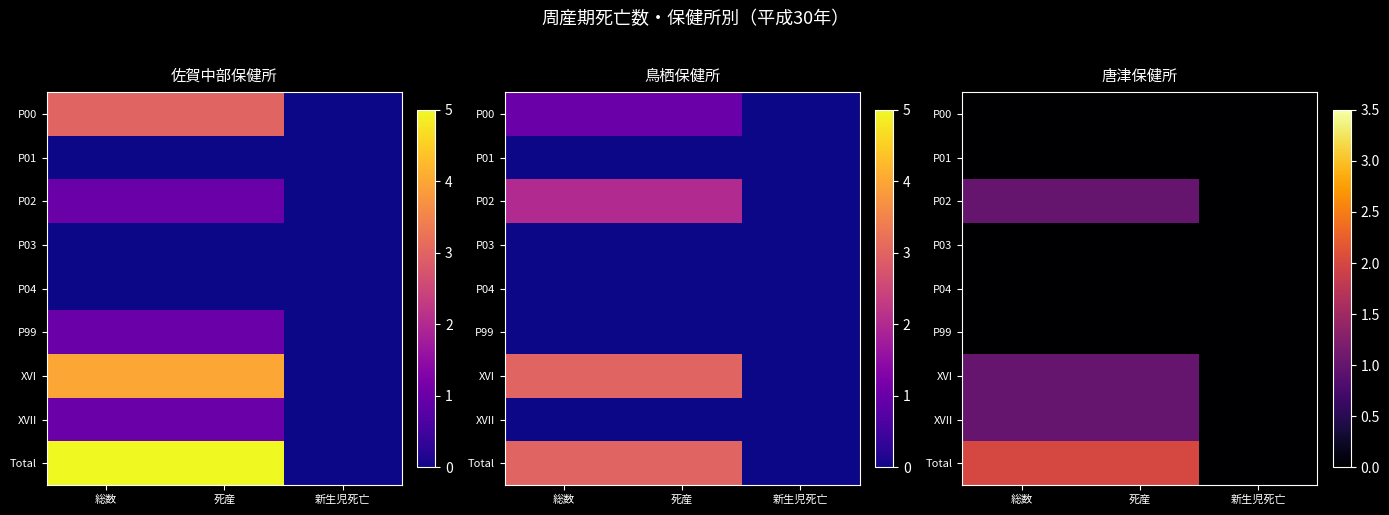

The value of P04 at 新生児死亡 is 0. True or false?

True